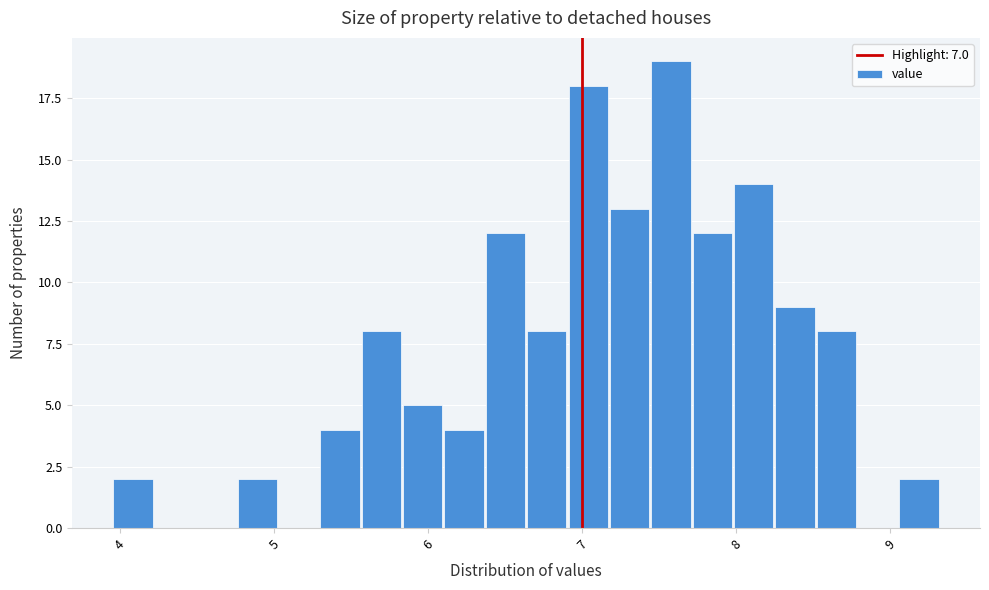

Read against the x-axis, roughly where is the centre of the tallest bar?

7.6